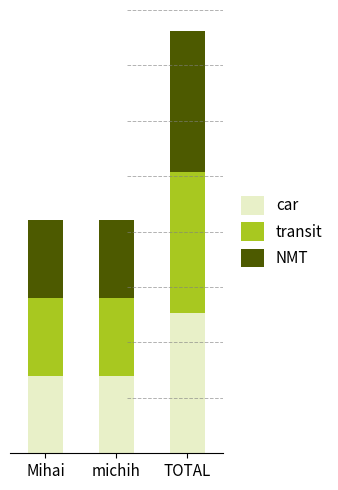

What is the approximate value of NMT at Mihai?

7.9